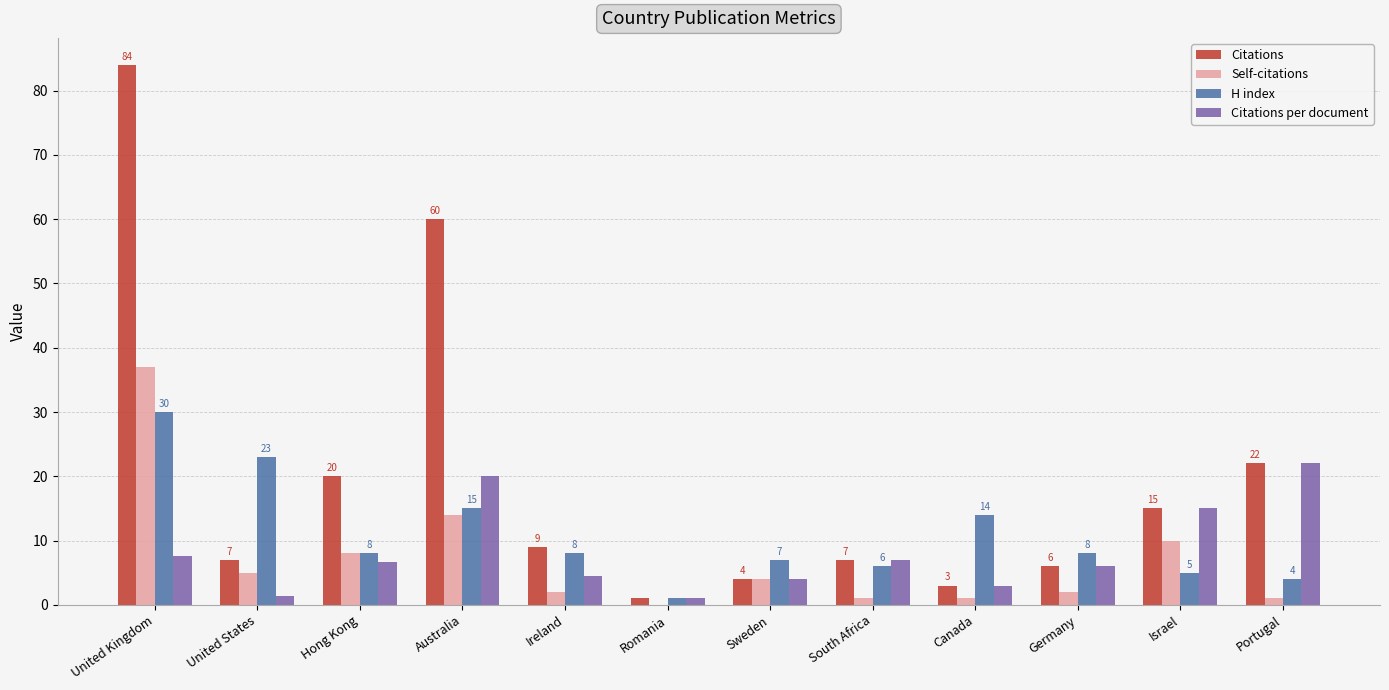

At which category does the chart reach its peak across all series?

United Kingdom